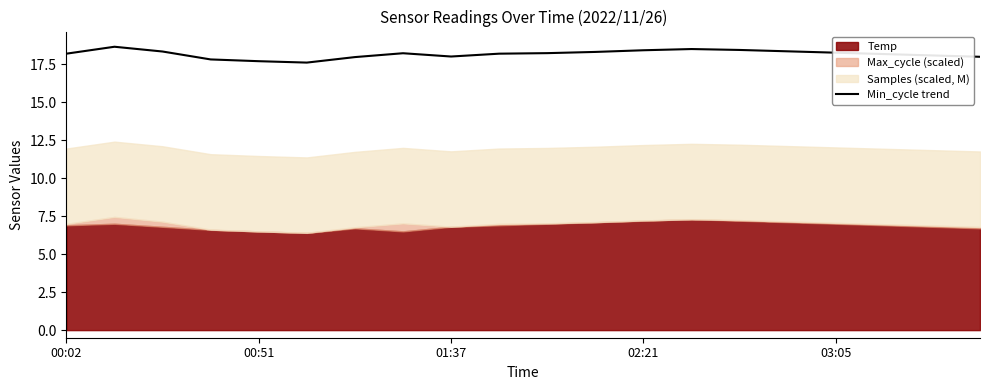

True or false: Min_cycle trend has a value of 18.2 at 00:02.

True